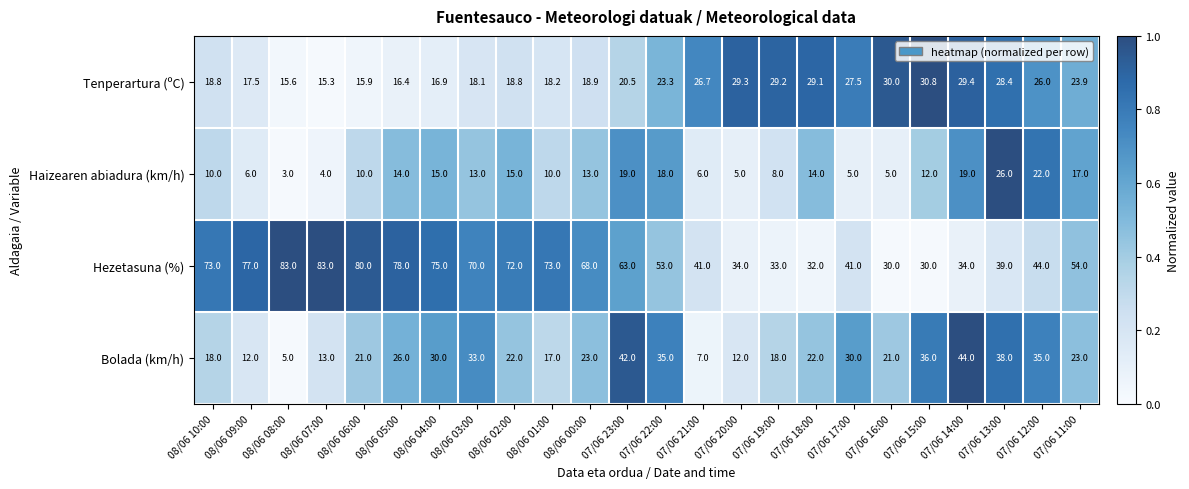

What is the spread (max minus min) of values at 07/06 19:00?

25.0